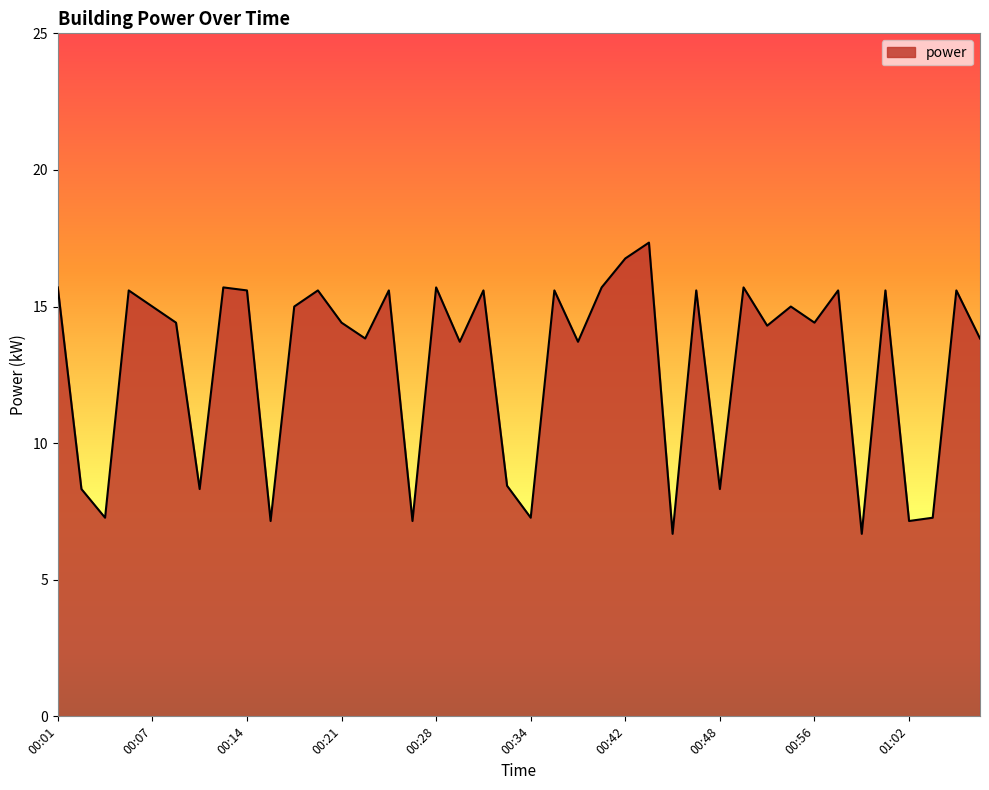

What is the greatest value displayed?

17.3